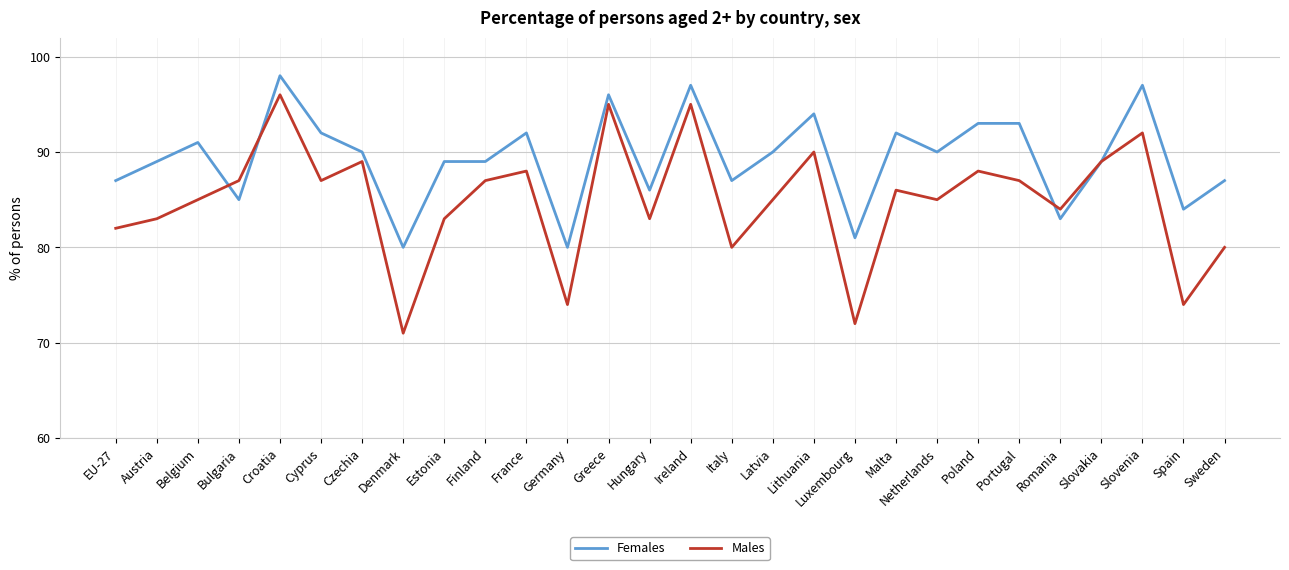

What position from the right is Luxembourg?

10